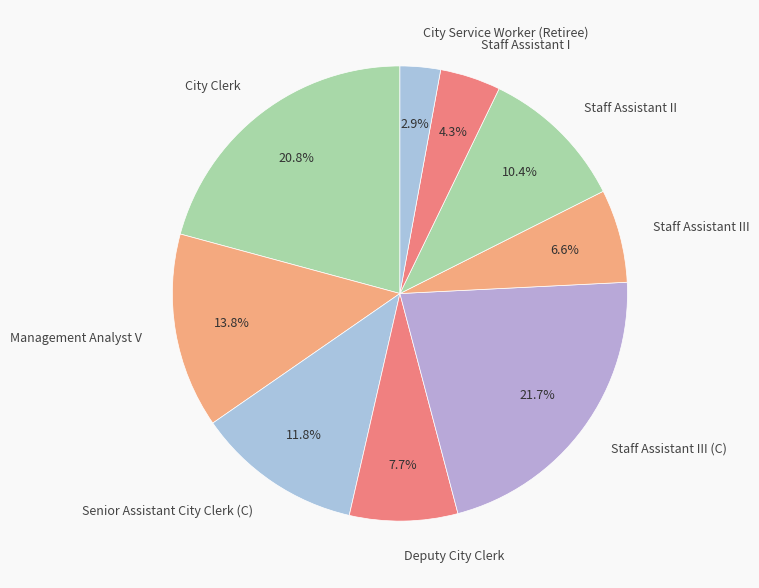

Is it true that Staff Assistant I is 4% of the pie?

True